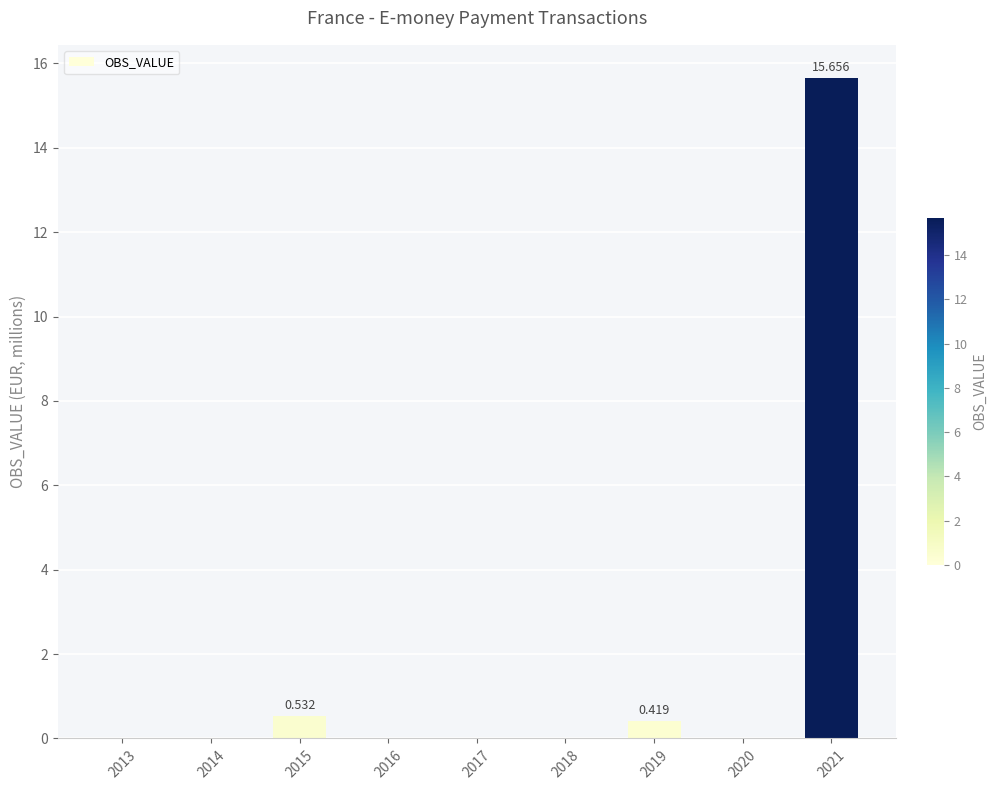

Reading left to right, extract all data points from this chart.

2013=0.0	2014=0.0	2015=0.5	2016=0.0	2017=0.0	2018=0.0	2019=0.4	2020=0.0	2021=15.7